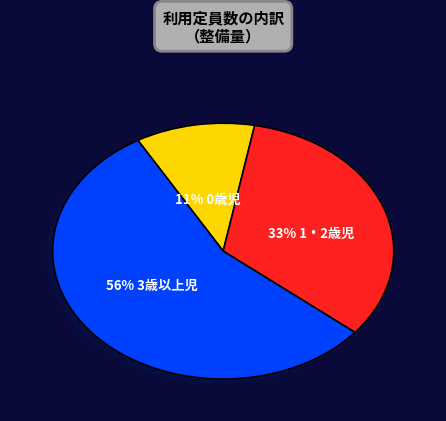

Combined, do 11% 0歳児 and 56% 3歳以上児 account for over 50%?

Yes